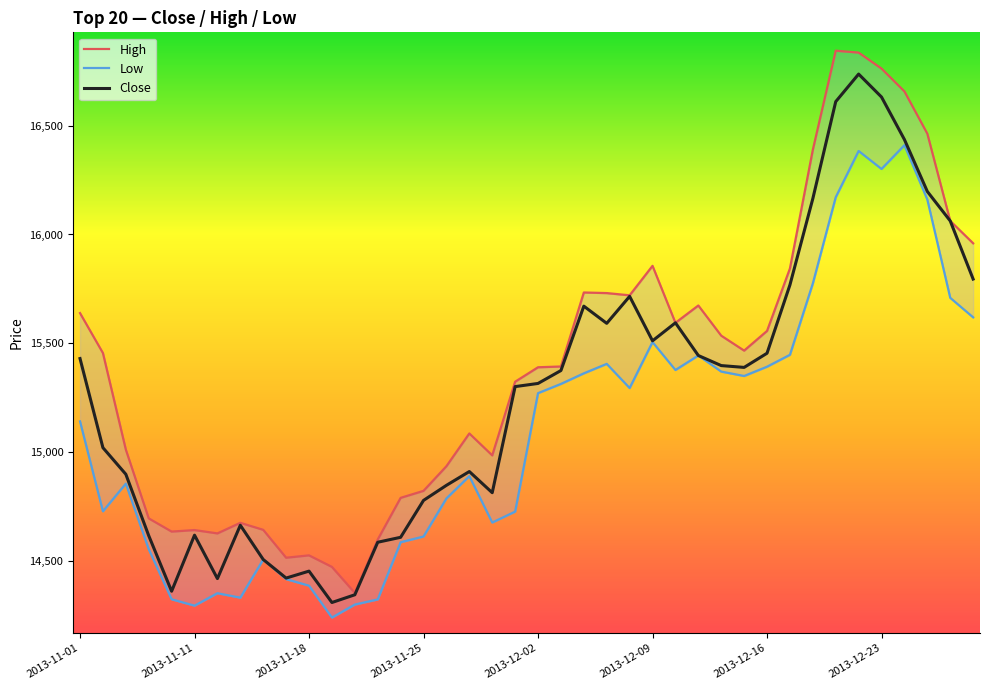

What position from the left is 27?

28